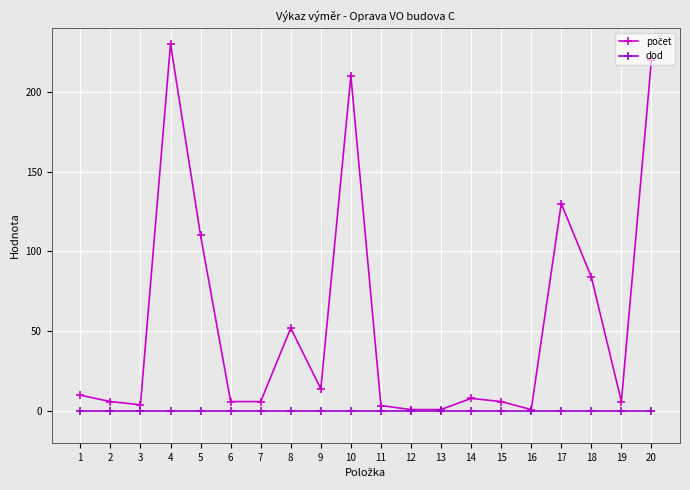

At which category is the sum across all series the highest?

4